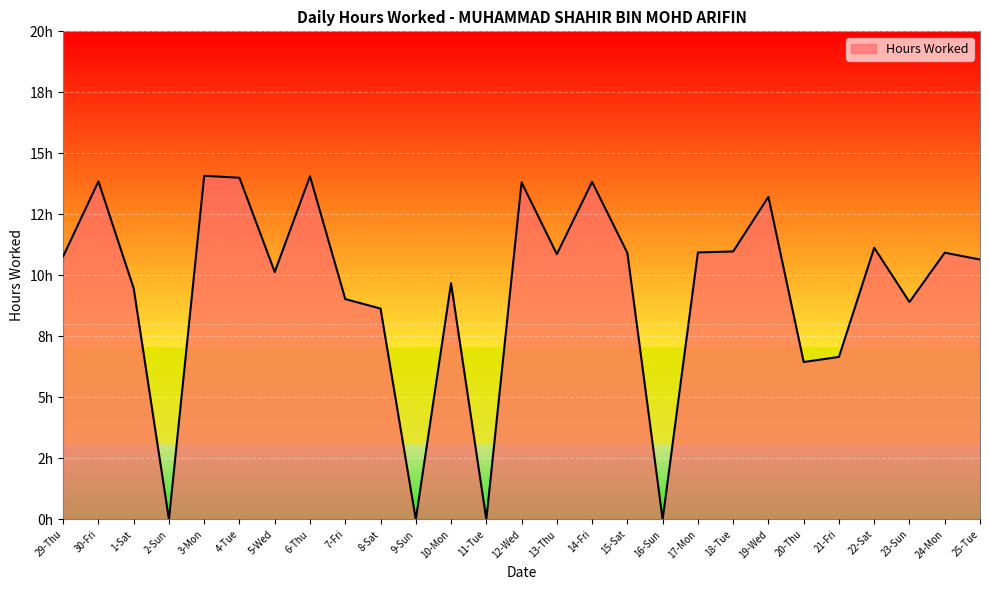

Approximately how many times larger is the value at 6-Thu compared to 22-Sat?

1.3